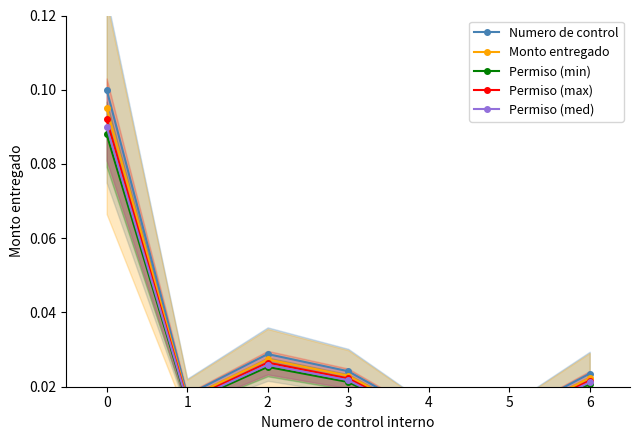

What are all the series names shown in the legend?

Numero de control, Monto entregado, Permiso (min), Permiso (max), Permiso (med)